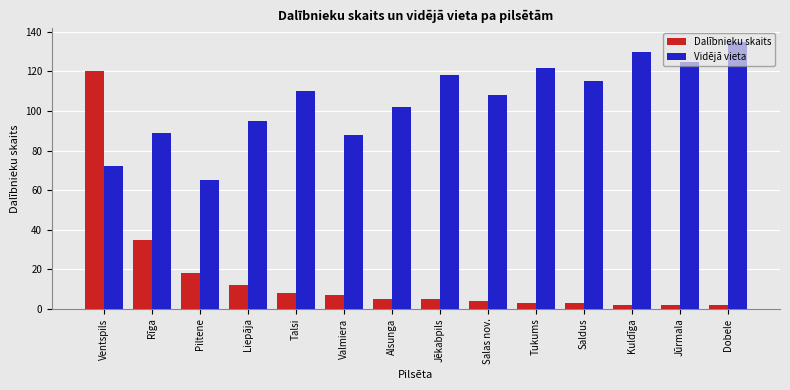

Count the number of categories in the chart.

14